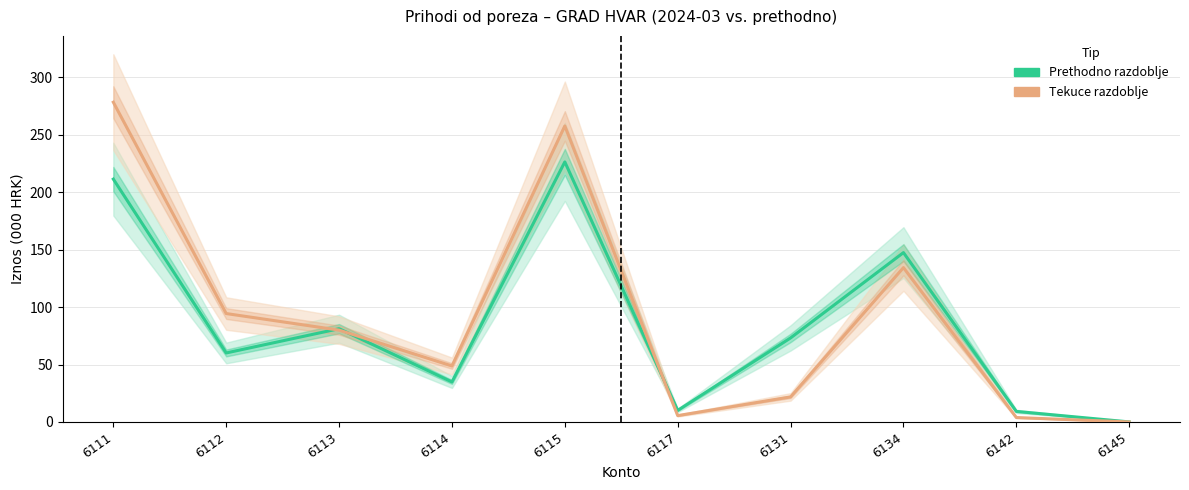

How many categories are shown in the chart?

10